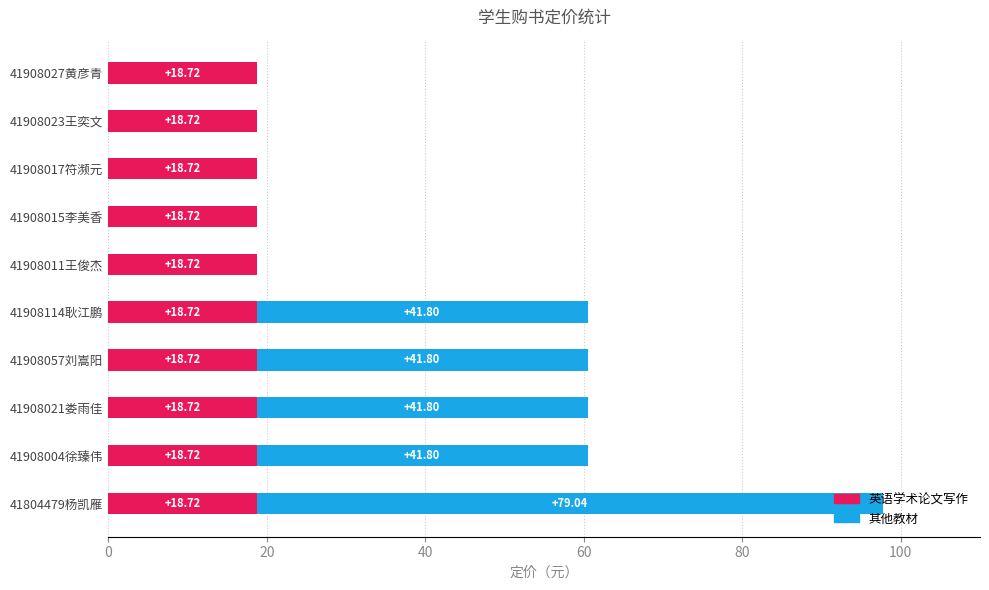

What are all the series names shown in the legend?

英语学术论文写作, 其他教材